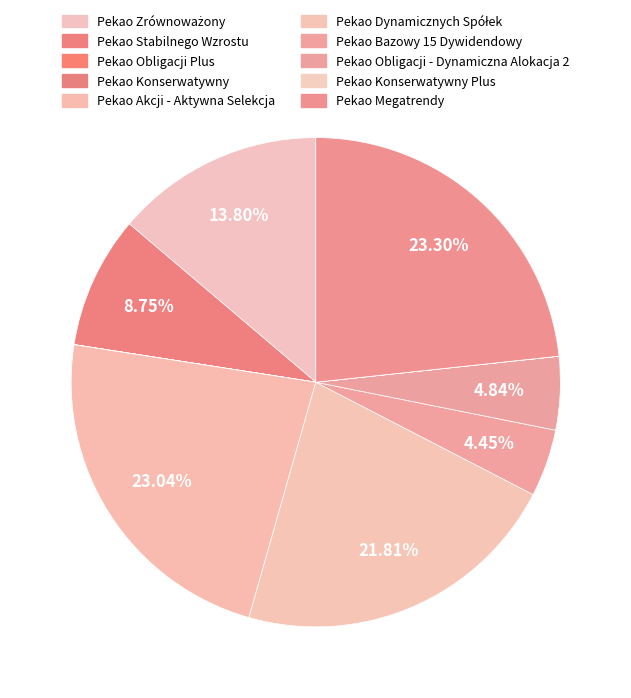

Between Pekao Konserwatywny and Pekao Bazowy 15 Dywidendowy, which is larger?

Pekao Bazowy 15 Dywidendowy